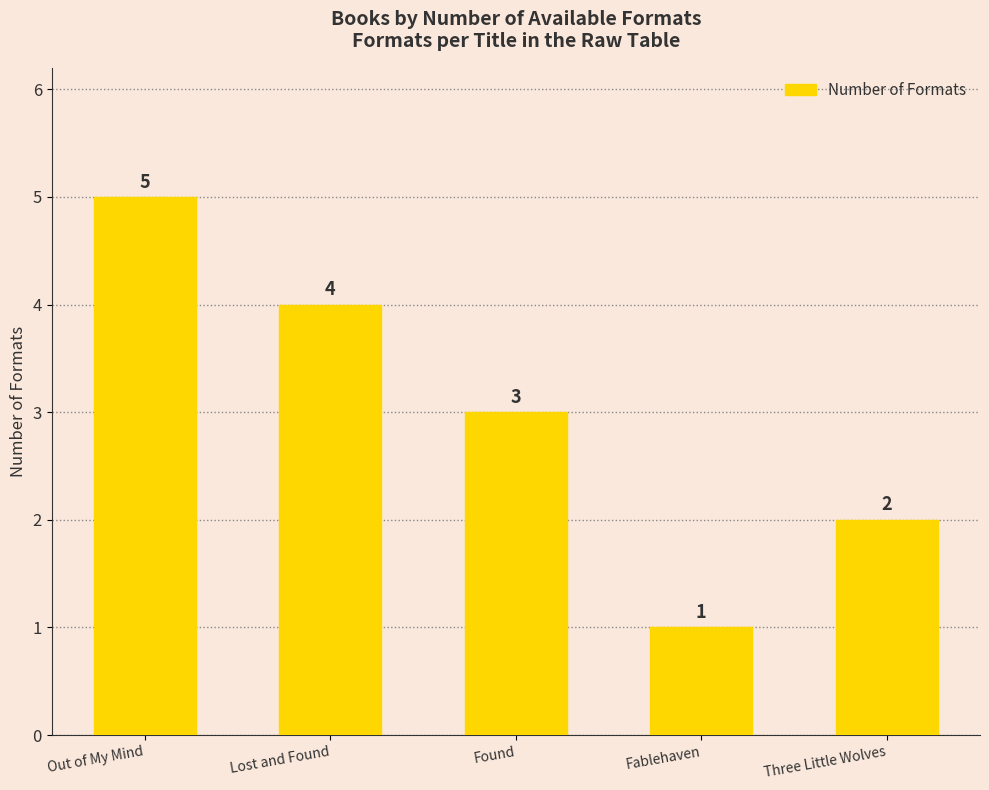

Read the value at Lost and Found.

4